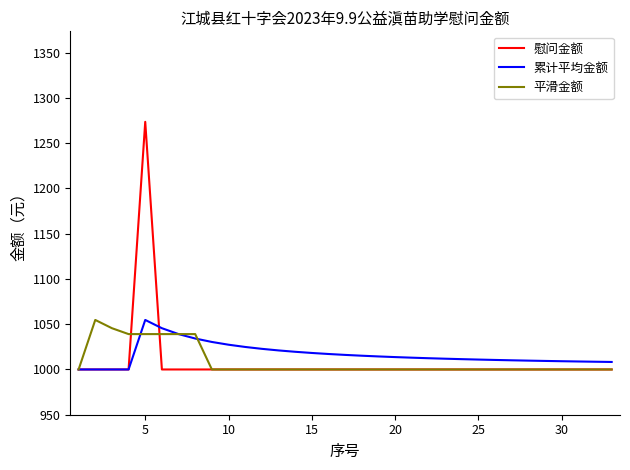

Which series has the widest spread of values?

慰问金额